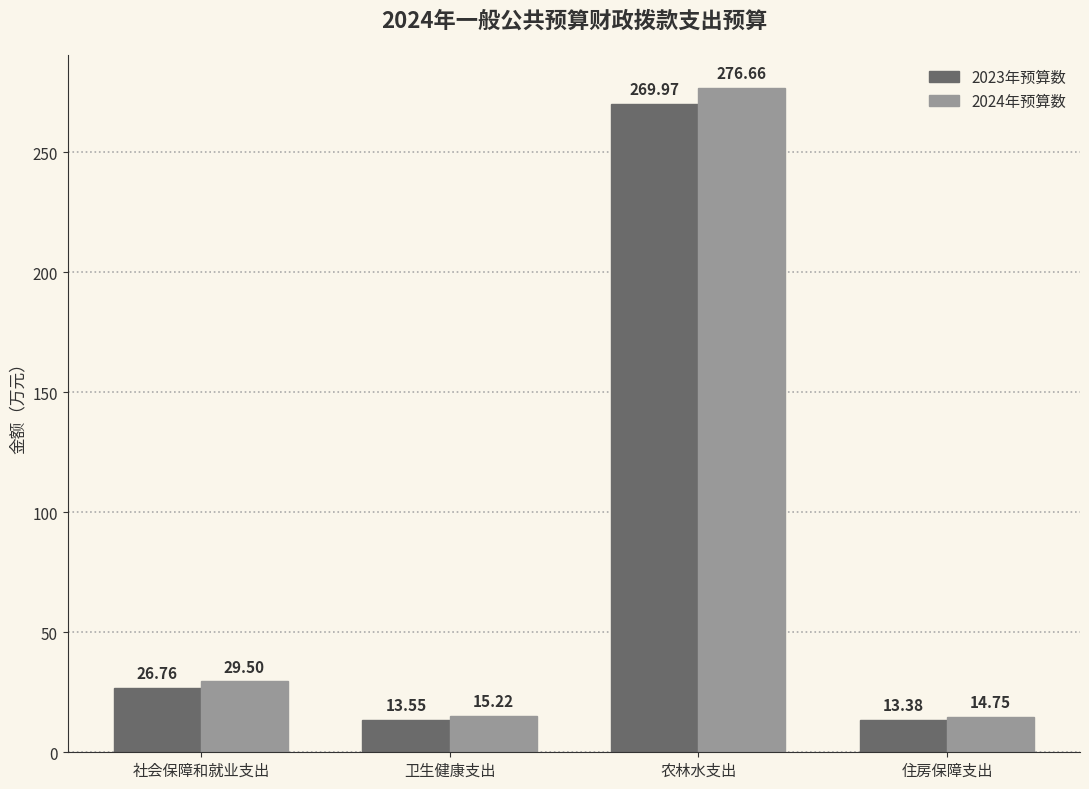

How many bars are there in each group?

2